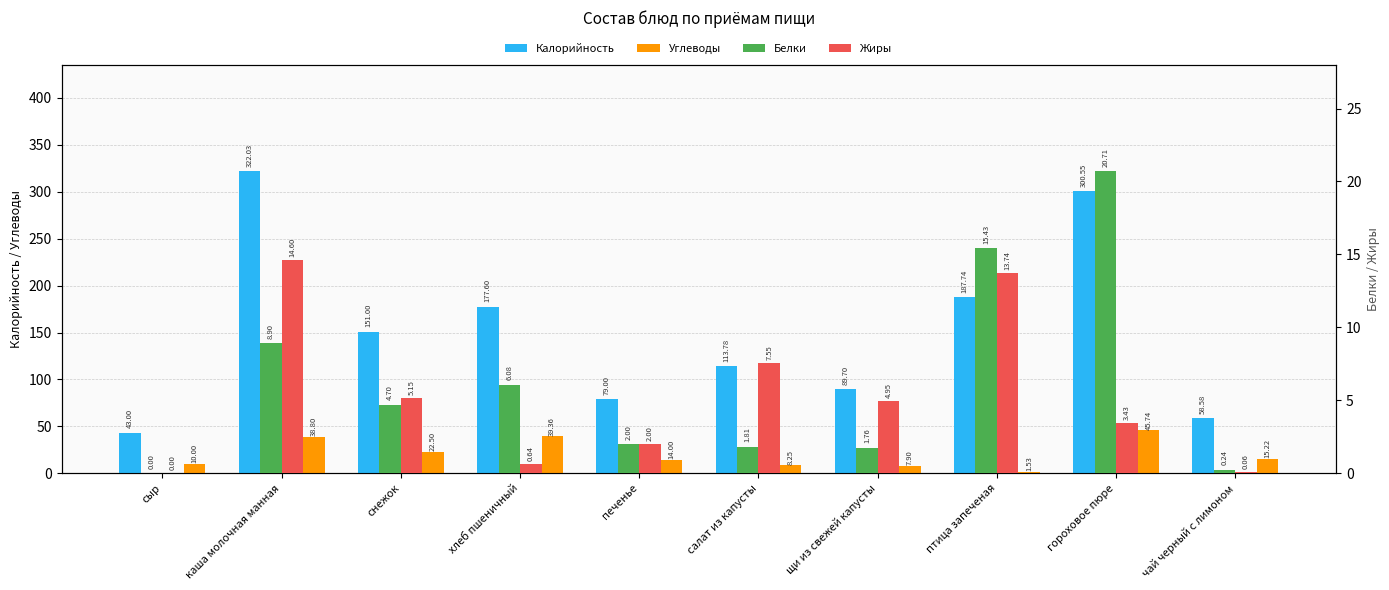

Does the chart contain any negative values?

No